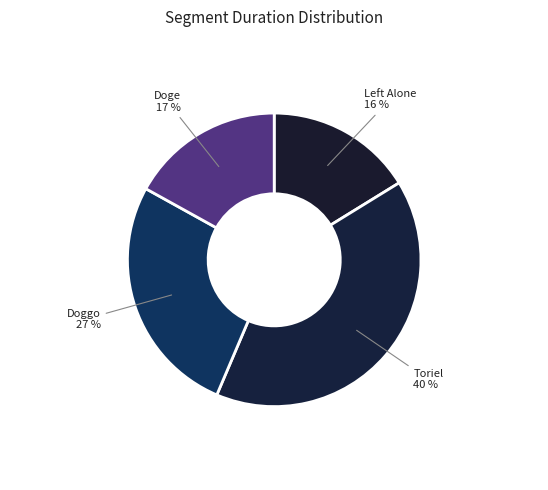

What is the largest slice in the pie chart?

Toriel